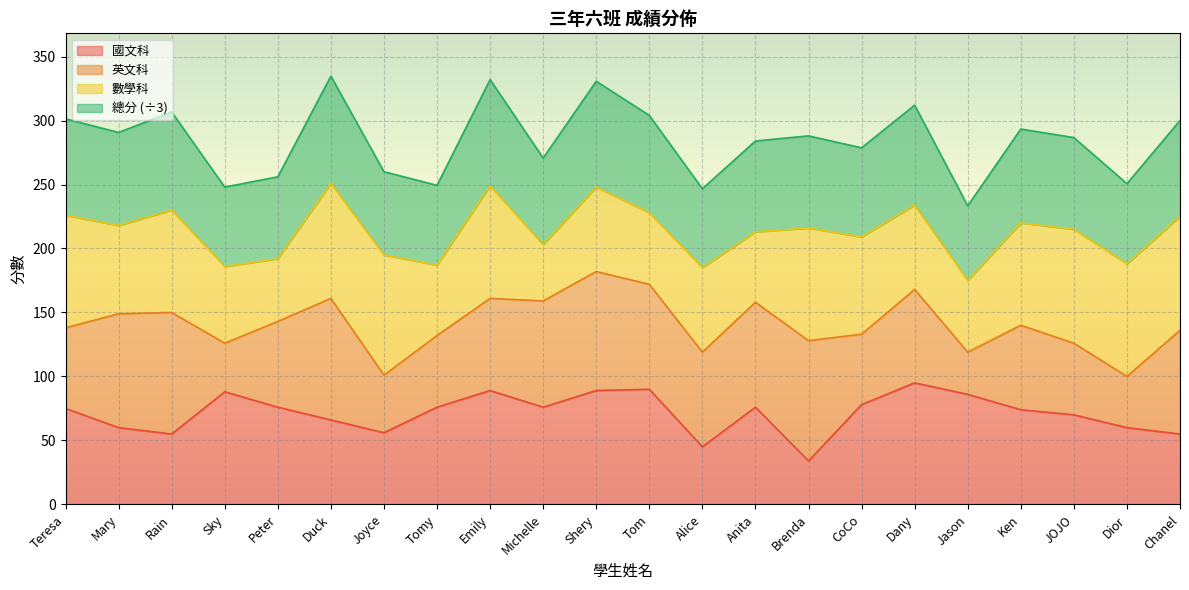

Where does the 國文科 series first go above 76?

Sky